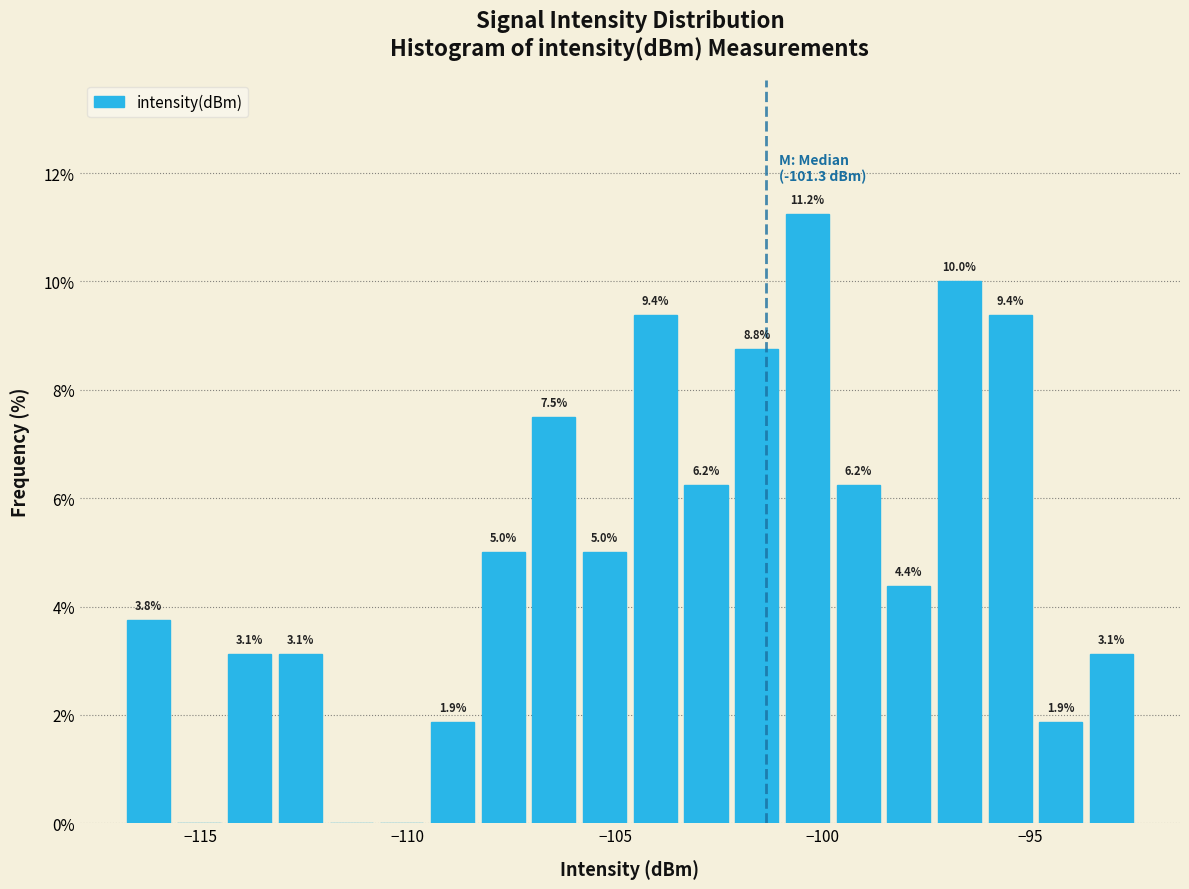

Around what value on the x-axis is the tallest bar? Give the approximate position of its centre, as read against the axis.

-100.5